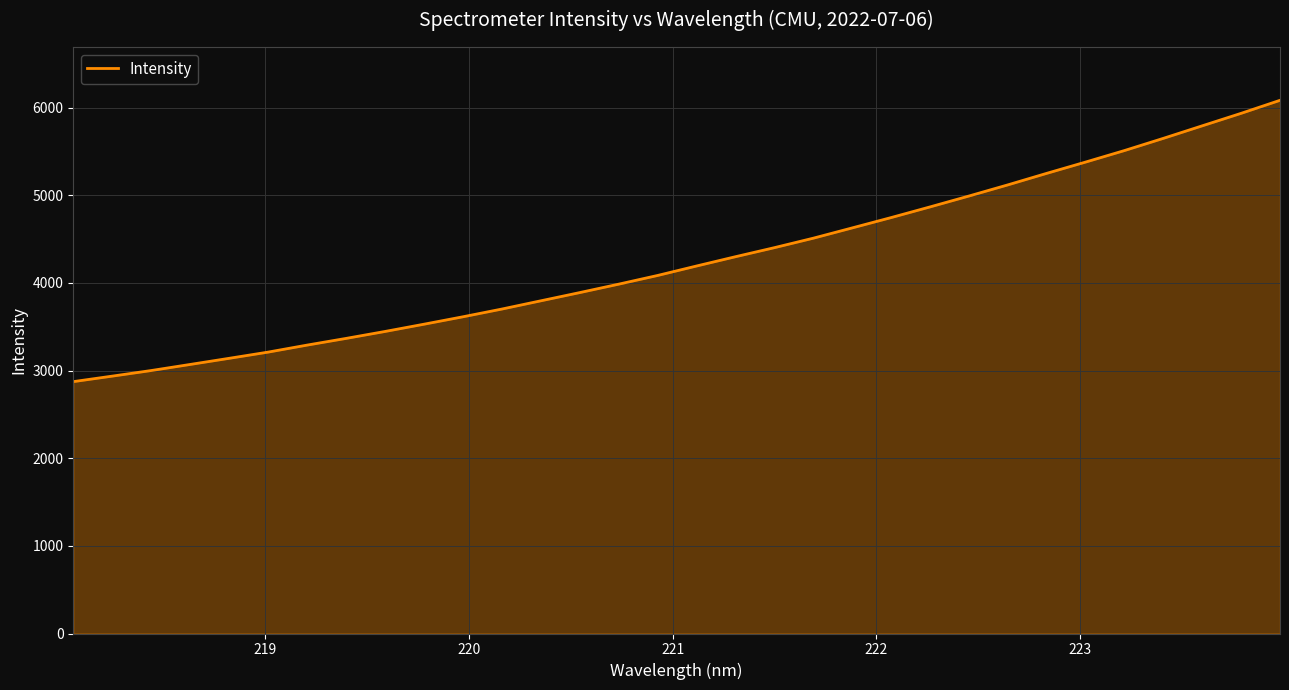

What is the average value?

4259.1